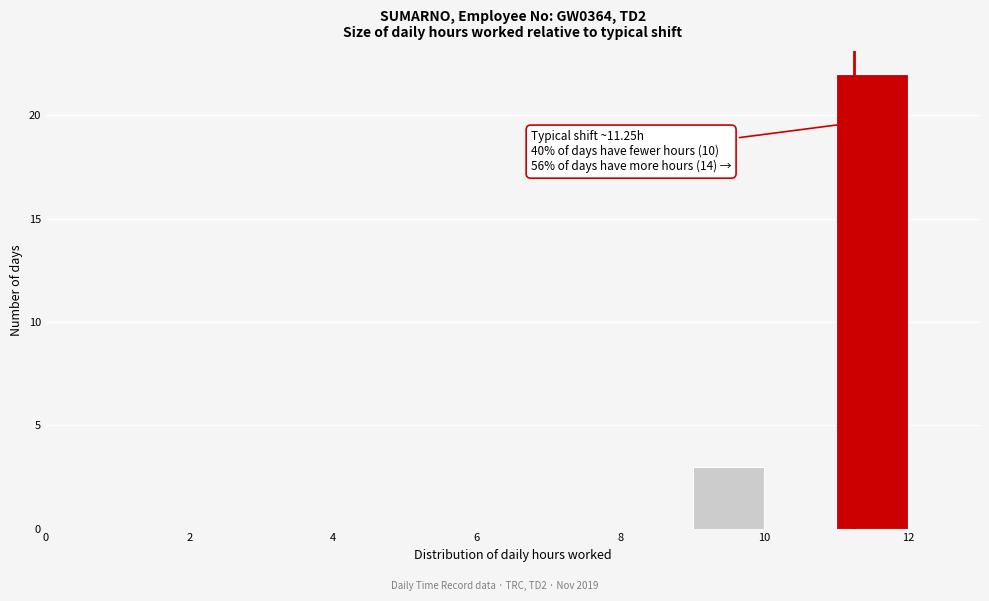

Over which range of the x-axis is the bar tallest?

11 to 12